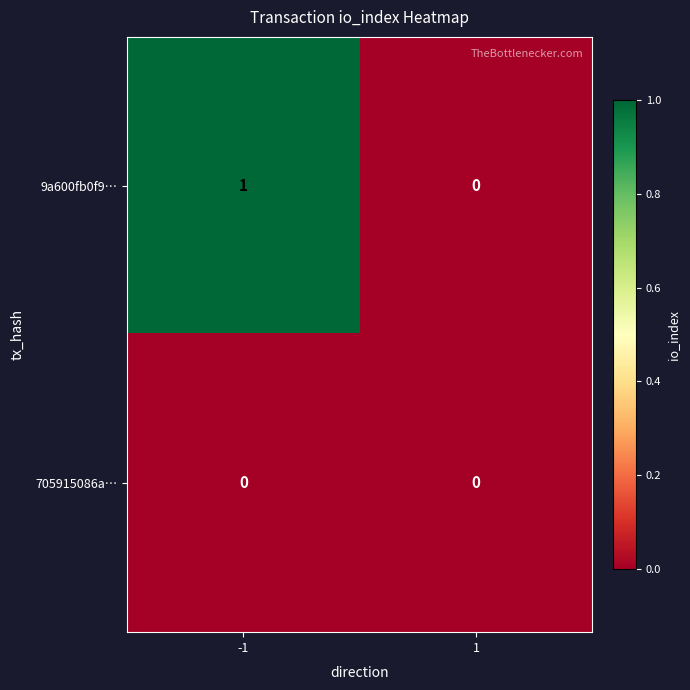

What is the maximum value shown in the chart?

1